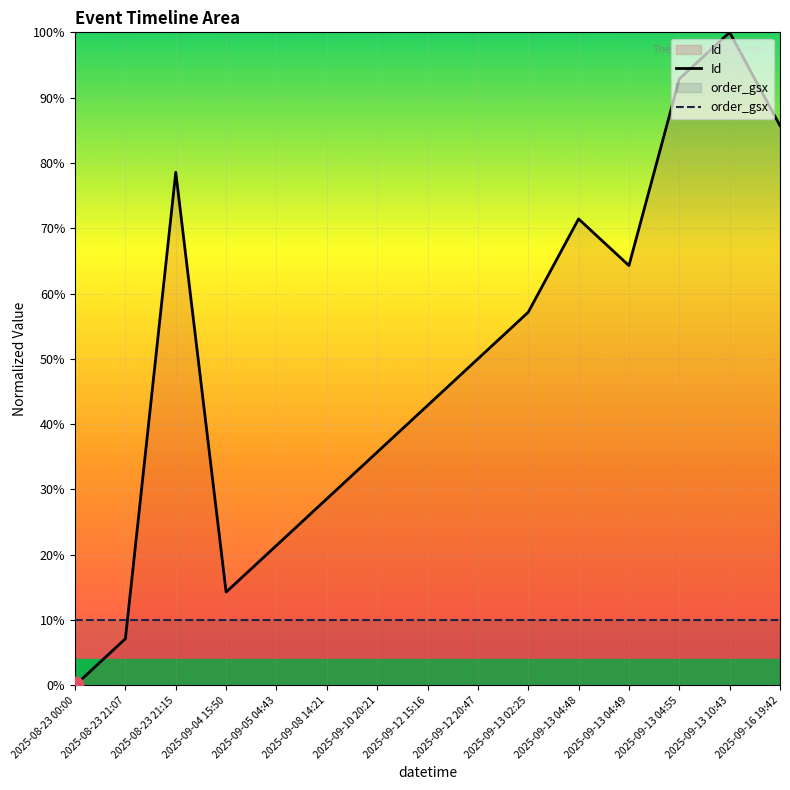

Reading right to left, list all the values displayed in this chart.

Id: 2025-09-16 19:42=85.7	2025-09-13 10:43=100.0	2025-09-13 04:55=92.9	2025-09-13 04:49=64.3	2025-09-13 04:48=71.4	2025-09-13 02:25=57.1	2025-09-12 20:47=50.0	2025-09-12 15:16=42.9	2025-09-10 20:21=35.7	2025-09-08 14:21=28.6	2025-09-05 04:43=21.4	2025-09-04 15:50=14.3	2025-08-23 21:15=78.6	2025-08-23 21:07=7.1	2025-08-23 00:00=0.0
order_gsx: 2025-09-16 19:42=10.0	2025-09-13 10:43=10.0	2025-09-13 04:55=10.0	2025-09-13 04:49=10.0	2025-09-13 04:48=10.0	2025-09-13 02:25=10.0	2025-09-12 20:47=10.0	2025-09-12 15:16=10.0	2025-09-10 20:21=10.0	2025-09-08 14:21=10.0	2025-09-05 04:43=10.0	2025-09-04 15:50=10.0	2025-08-23 21:15=10.0	2025-08-23 21:07=10.0	2025-08-23 00:00=10.0